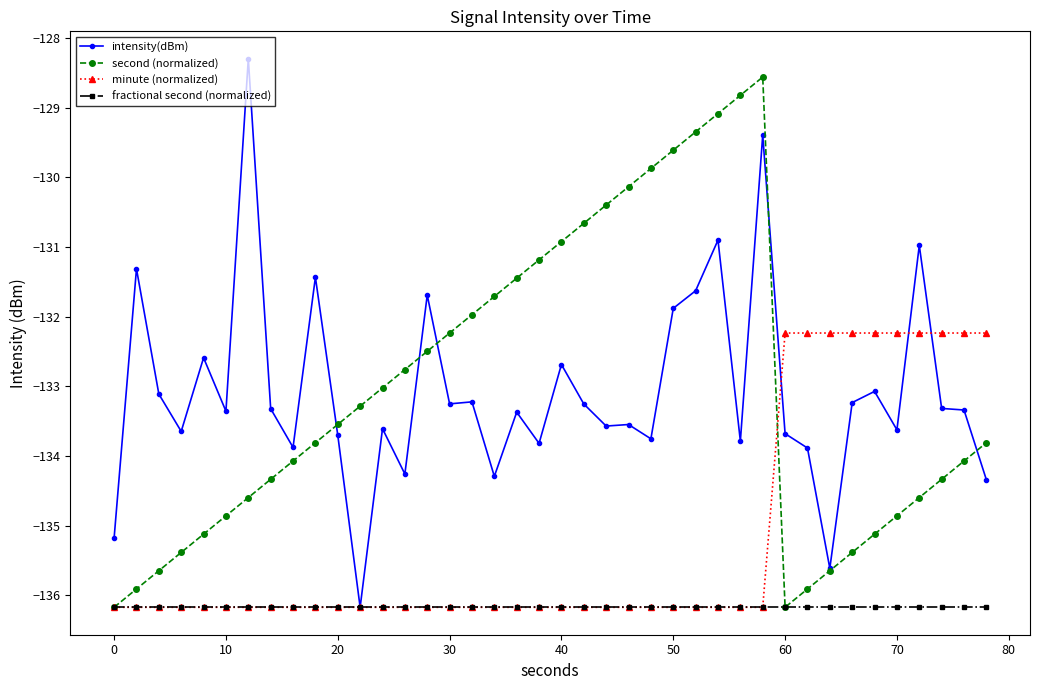

After their last crossing, which series has the higher values: minute (normalized) or second (normalized)?

minute (normalized)